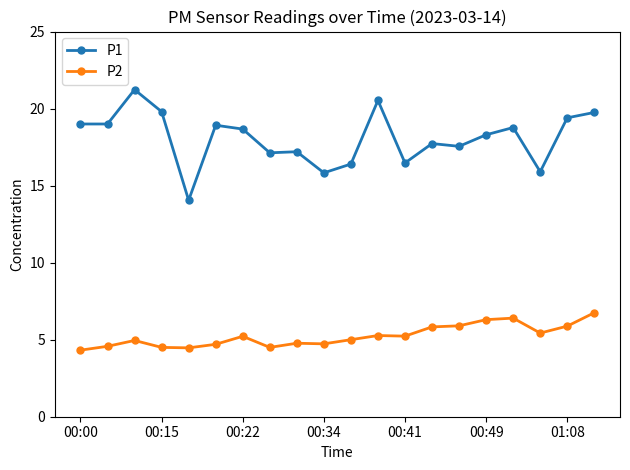

Which series has the widest spread of values?

P1